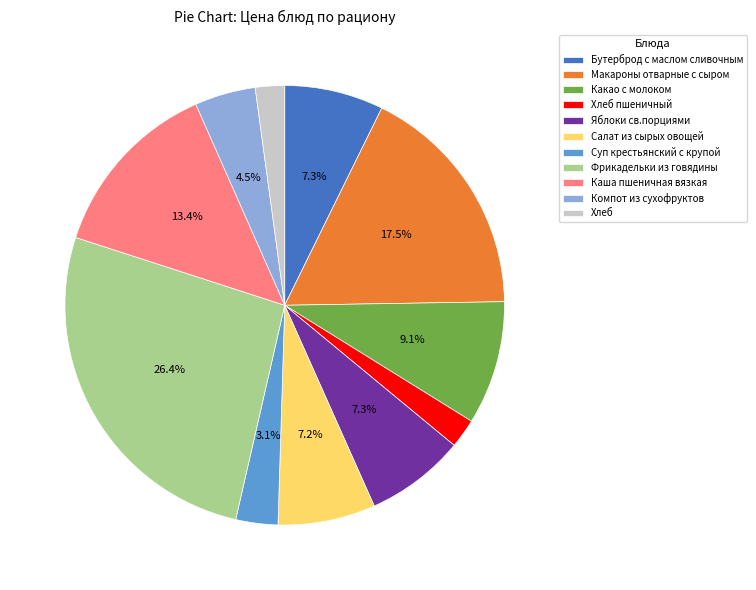

To the nearest percent, what is the difference between the Салат из сырых овощей and Хлеб пшеничный slice percentages?

5%